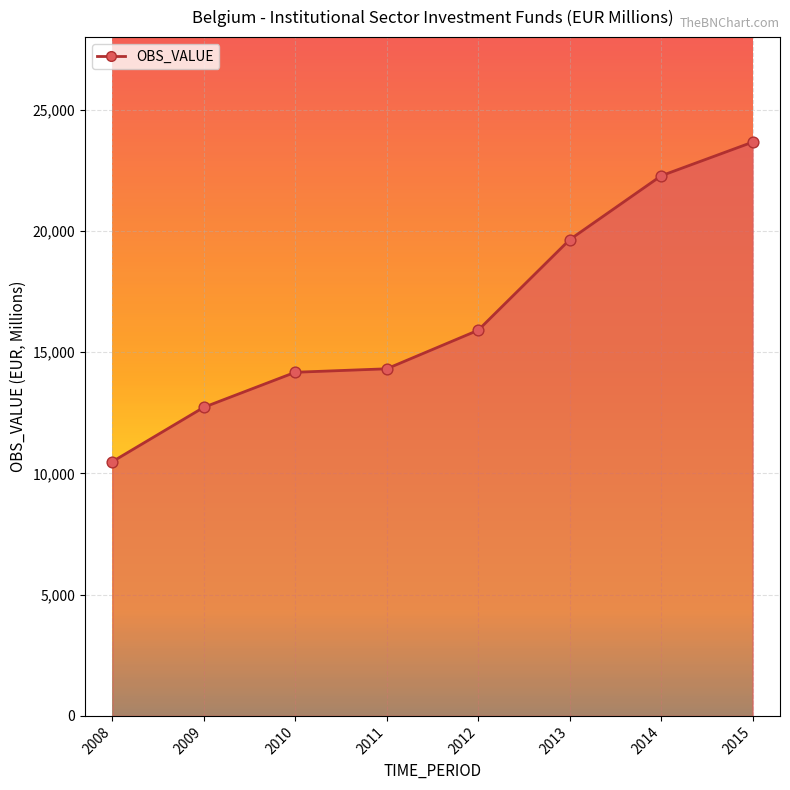

What is the change in value from 2009 to 2012?

+3178.3